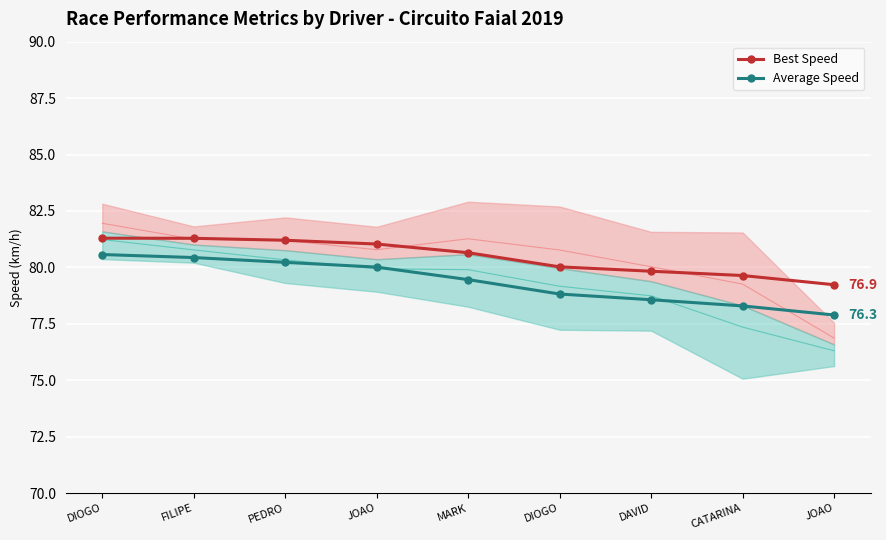

Reading left to right, list all the values displayed in this chart.

Best Speed: 81.3	81.3	81.2	81.0	80.6	80.0	79.8	79.6	79.2
Average Speed: 80.6	80.4	80.2	80.0	79.5	78.8	78.6	78.3	77.9